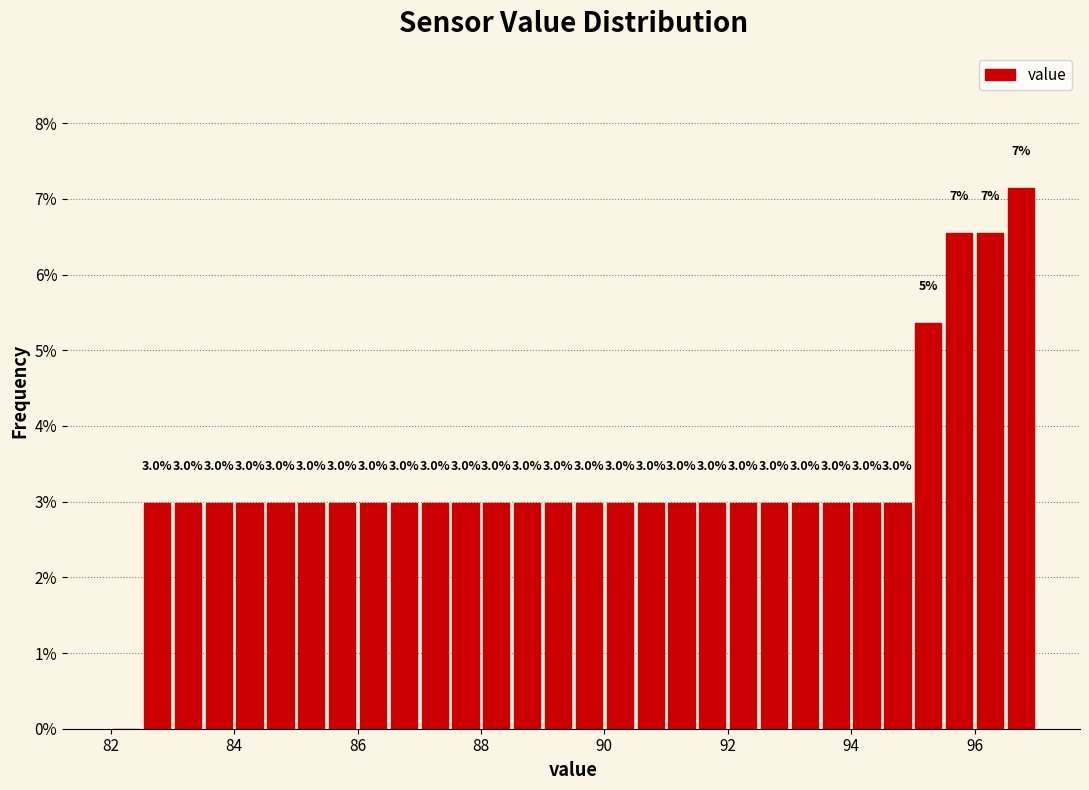

Around what value on the x-axis is the tallest bar? Give the approximate position of its centre, as read against the axis.

96.8